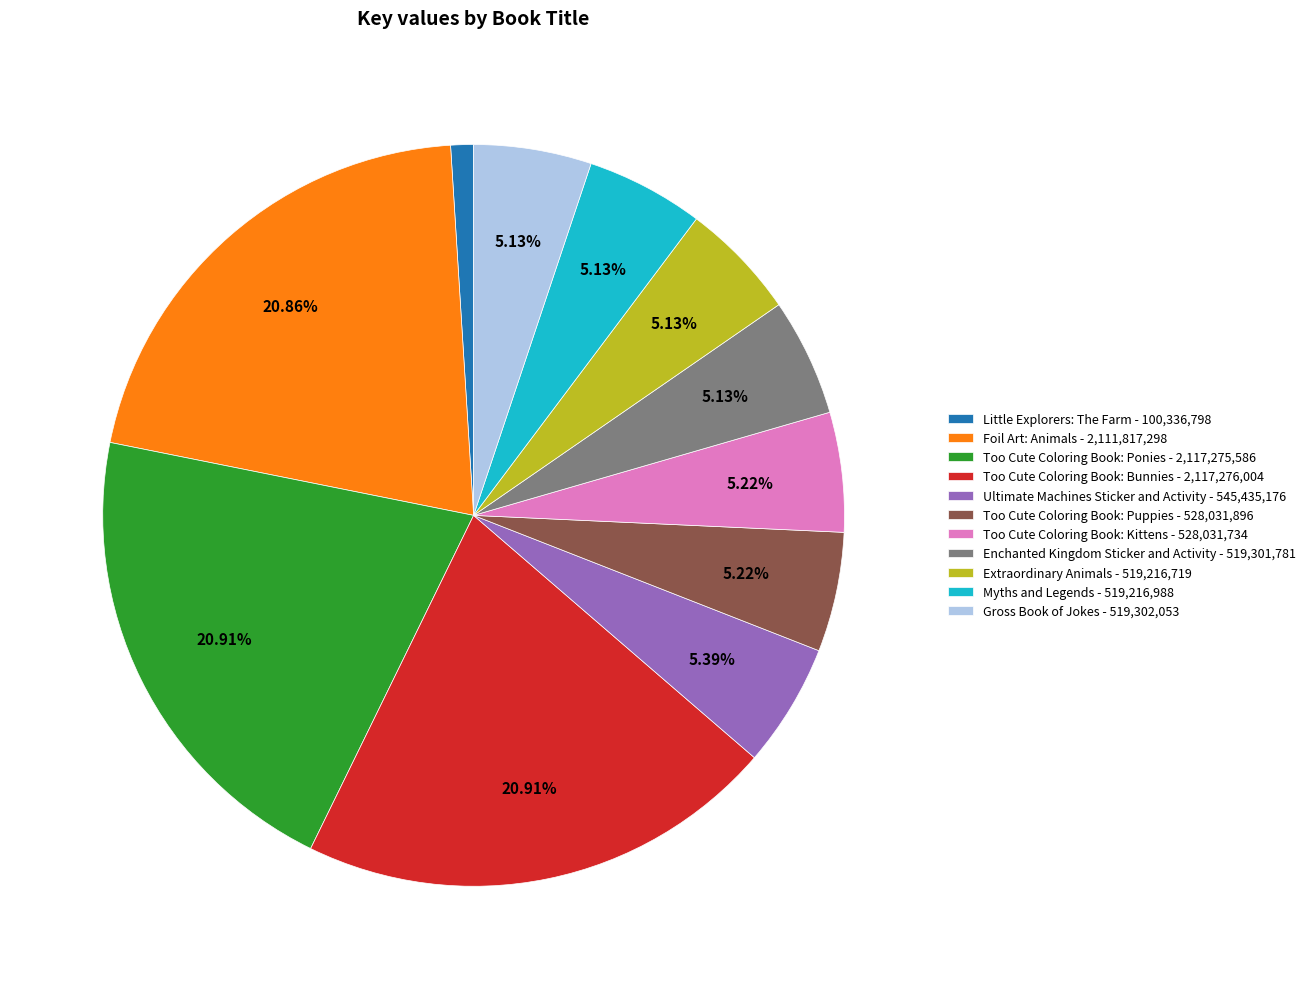

Combined, do Myths and Legends and Too Cute Coloring Book: Bunnies account for over 50%?

No